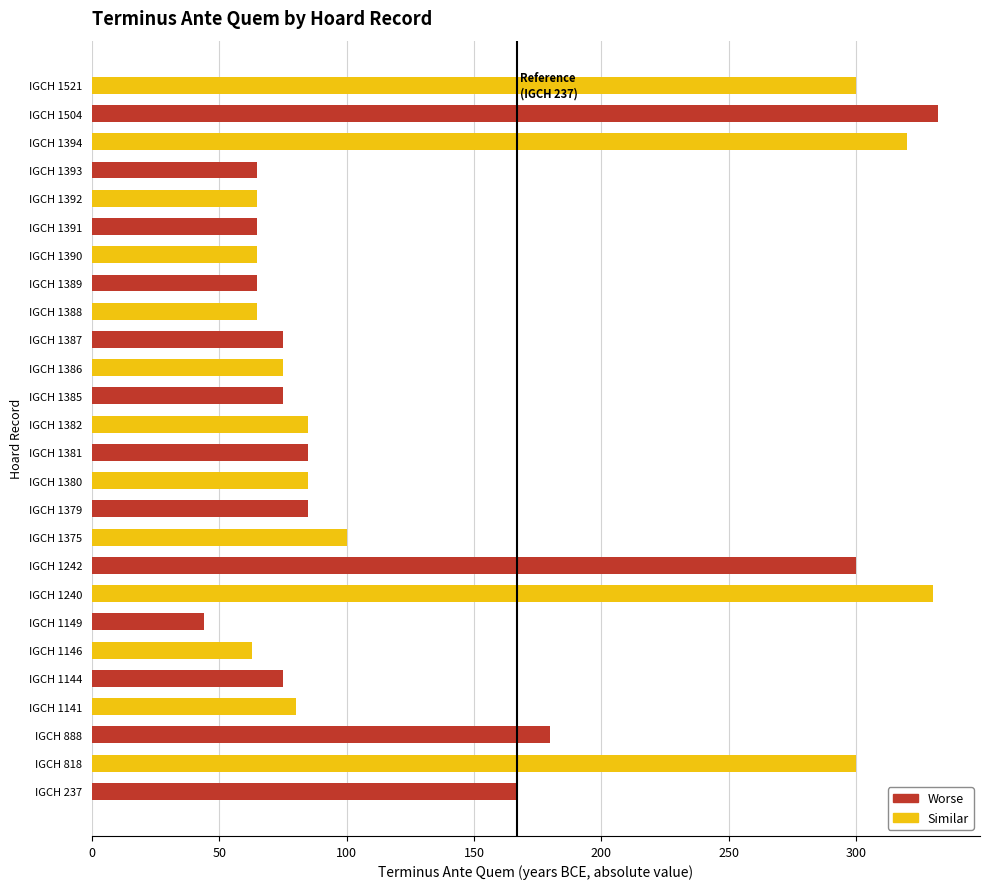

Where is the data nearest to the value 188?

IGCH 888